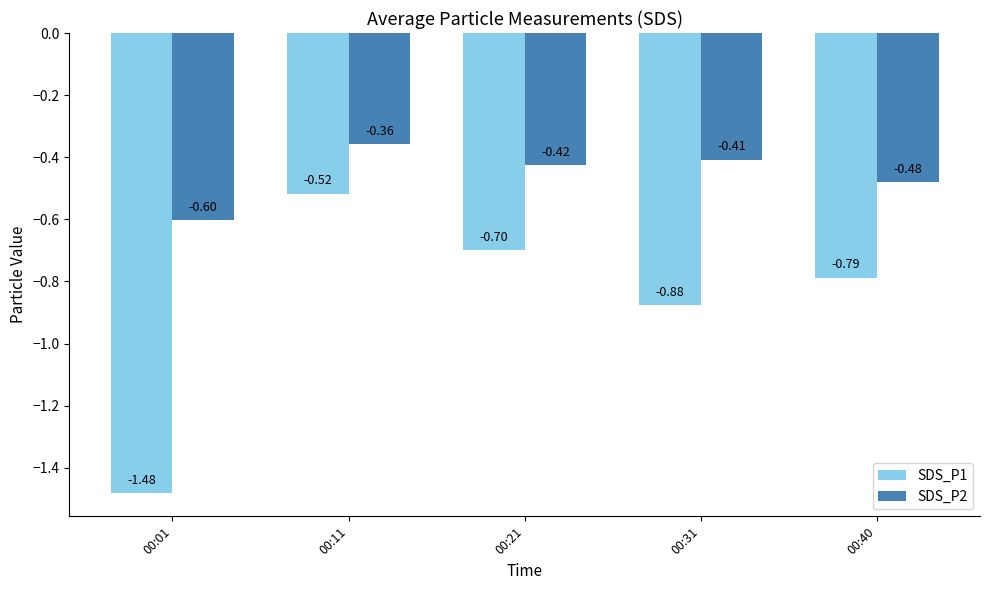

Rank the series at 00:21 from lowest to highest value.

SDS_P1, SDS_P2